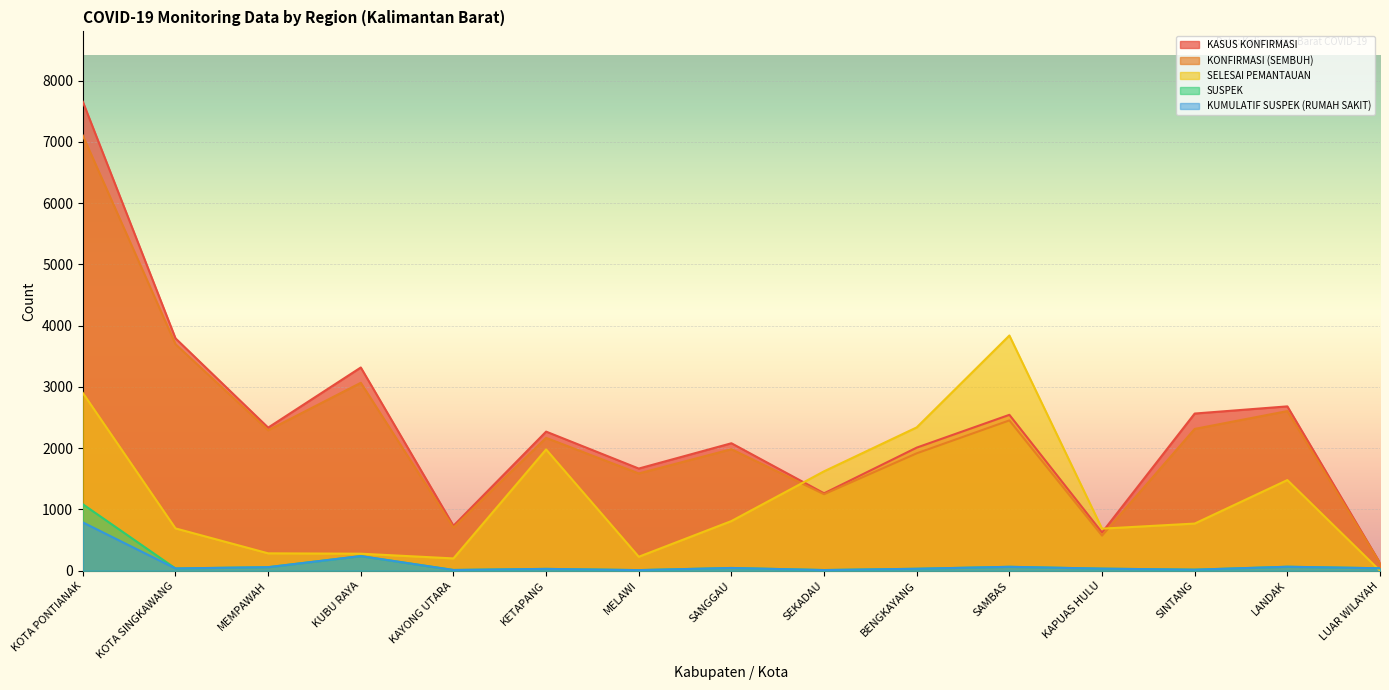

How many data points in SELESAI PEMANTAUAN are less than 770?

7